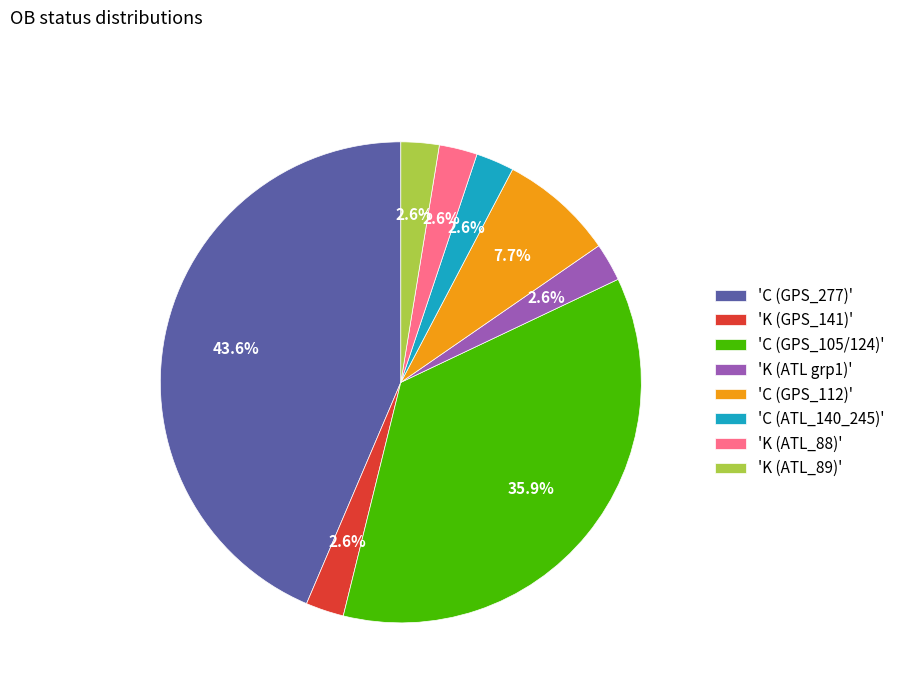

Between 'K (ATL_88)' and 'C (GPS_277)', which is larger?

'C (GPS_277)'